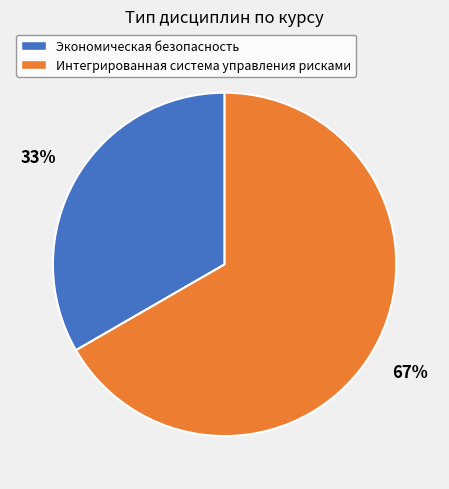

Does any single category account for the majority?

Yes